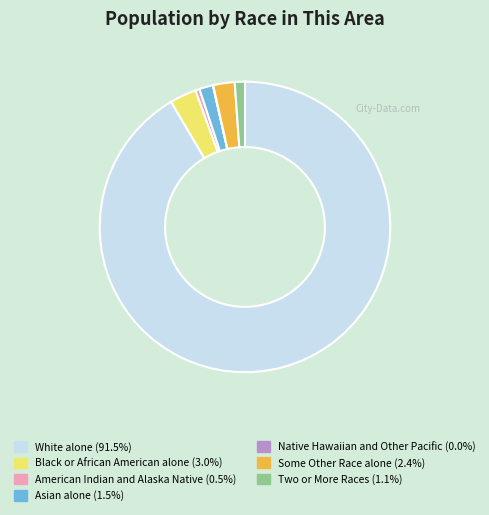

True or false: White alone accounts for 92% of the total.

True